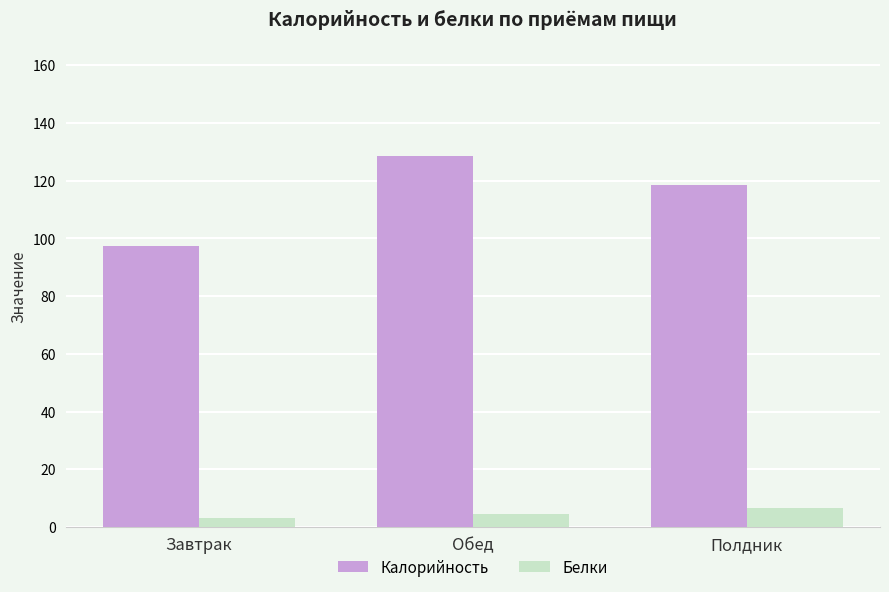

Which series has the largest range (max minus min)?

Калорийность